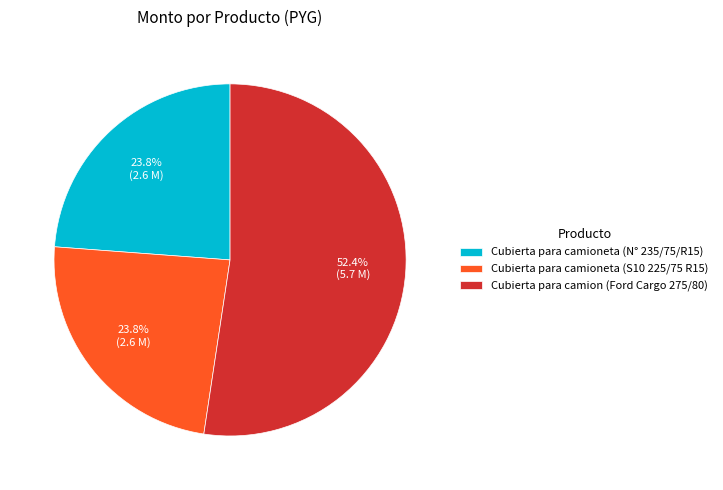

To the nearest percent, what is the average slice percentage?

33%